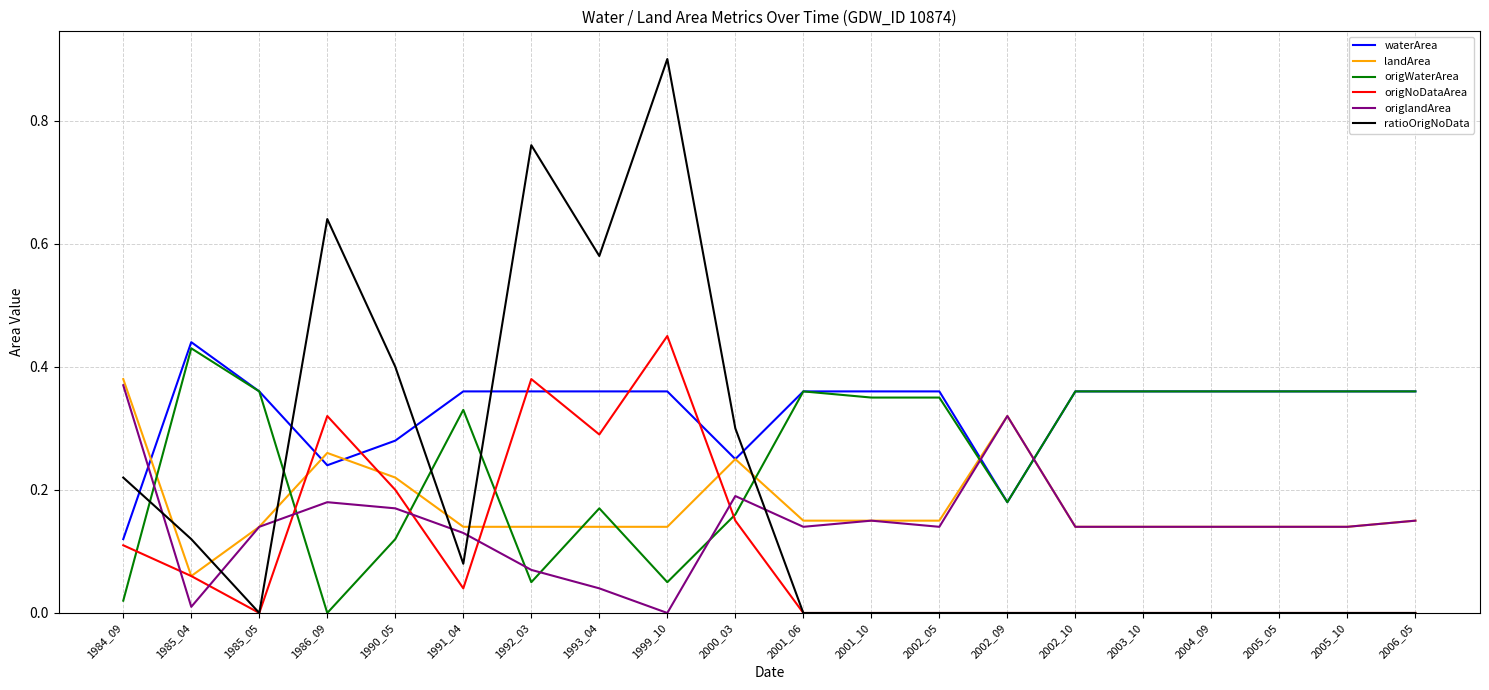

What are all the series names shown in the legend?

waterArea, landArea, origWaterArea, origNoDataArea, origlandArea, ratioOrigNoData